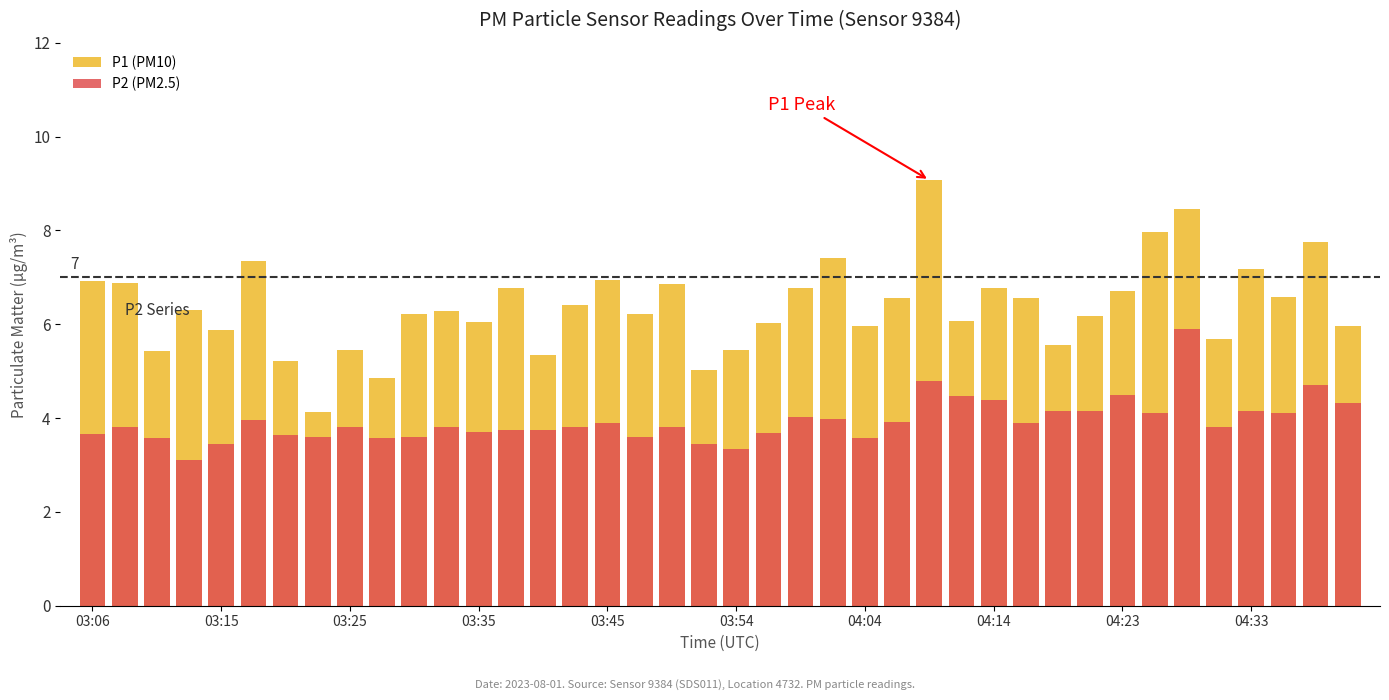

What position from the right is 30?

10